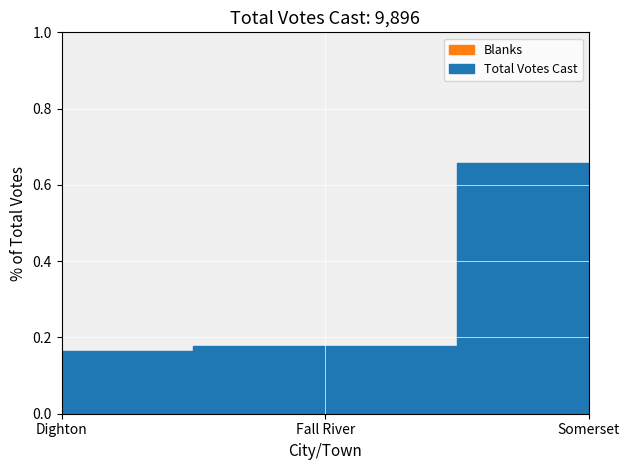

Which series changed the most between Dighton and Fall River?

Total Votes Cast